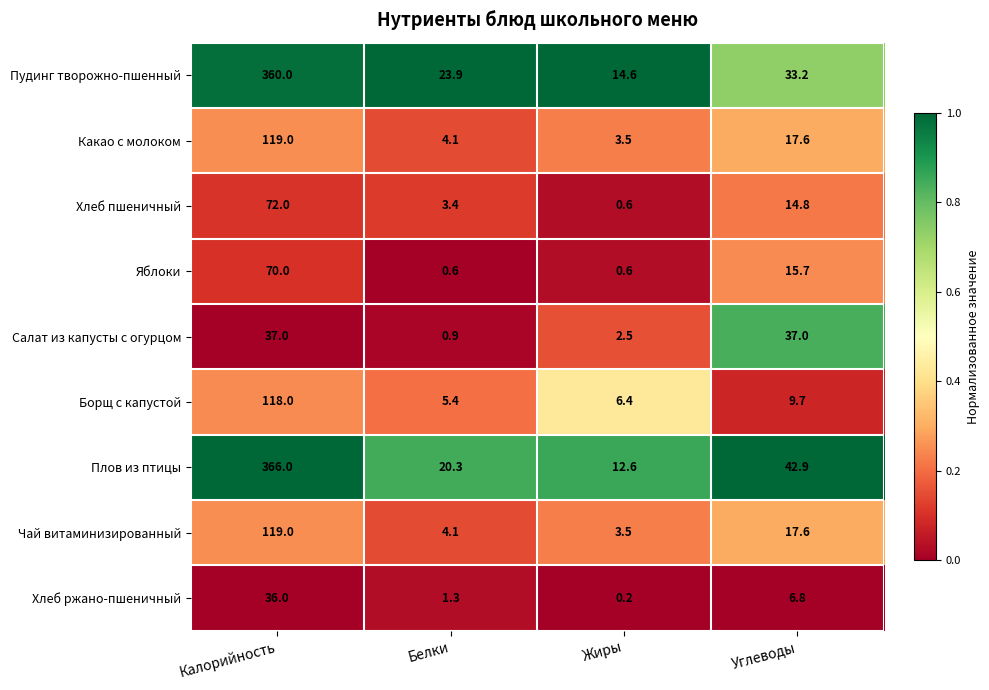

What is the spread (max minus min) of values at Углеводы?

36.1